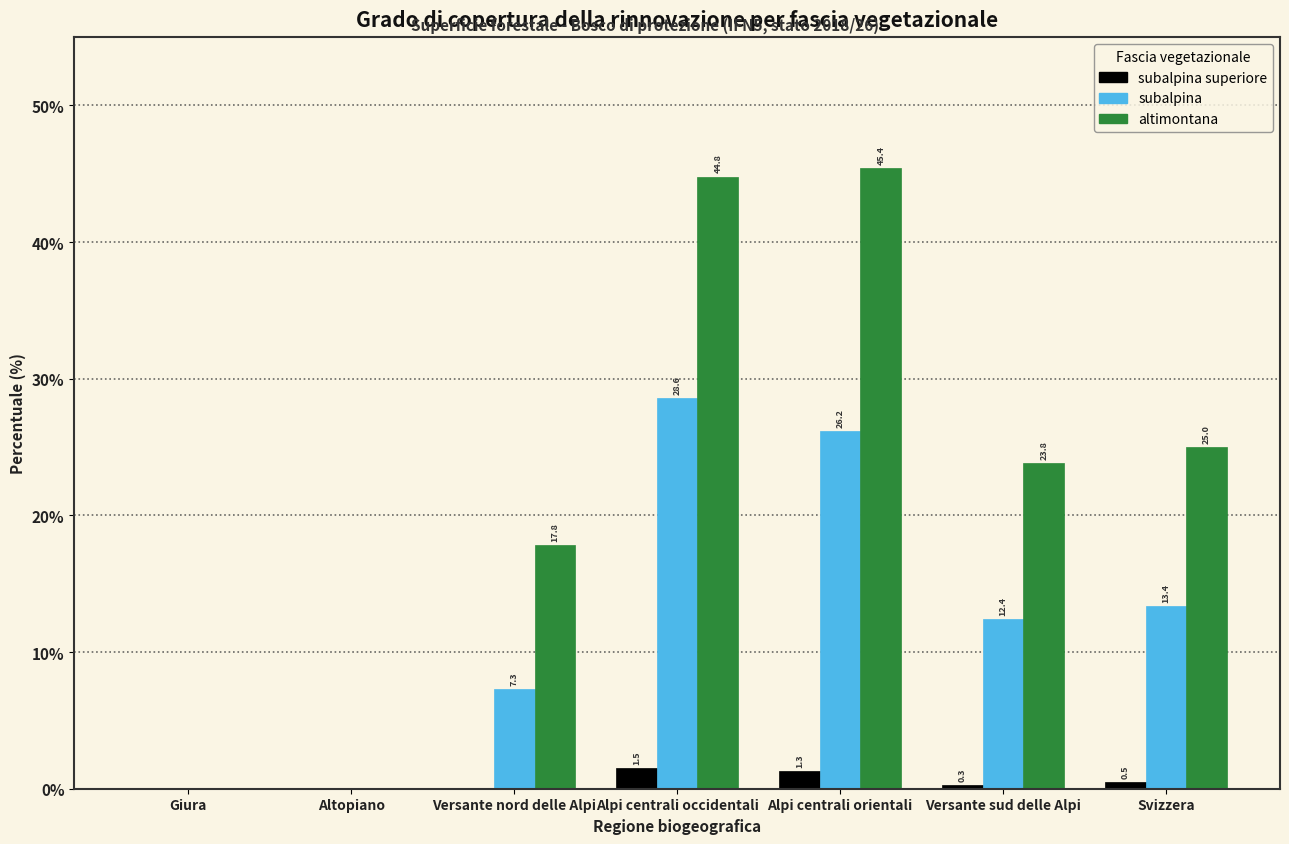

Reading left to right, what are all the values shown in this chart?

subalpina superiore: Giura=0.0	Altopiano=0.0	Versante nord delle Alpi=0.0	Alpi centrali occidentali=1.5	Alpi centrali orientali=1.3	Versante sud delle Alpi=0.3	Svizzera=0.5
subalpina: Giura=0.0	Altopiano=0.0	Versante nord delle Alpi=7.3	Alpi centrali occidentali=28.6	Alpi centrali orientali=26.2	Versante sud delle Alpi=12.4	Svizzera=13.4
altimontana: Giura=0.0	Altopiano=0.0	Versante nord delle Alpi=17.8	Alpi centrali occidentali=44.8	Alpi centrali orientali=45.4	Versante sud delle Alpi=23.8	Svizzera=25.0